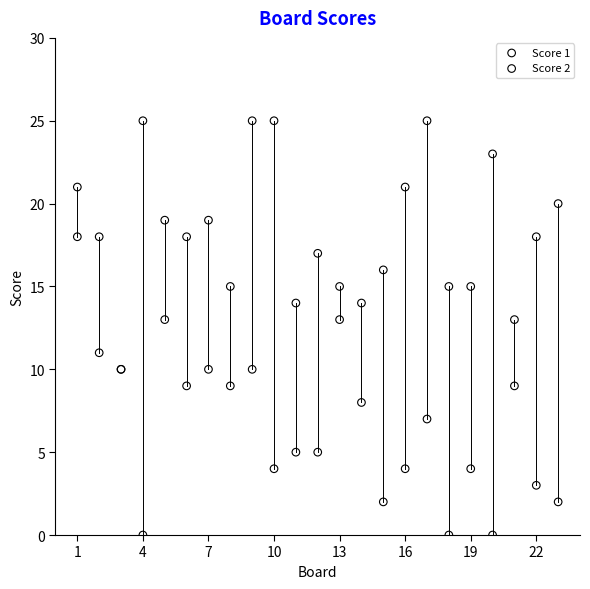

What is the X range (max minus min) for the scatter plot?

22